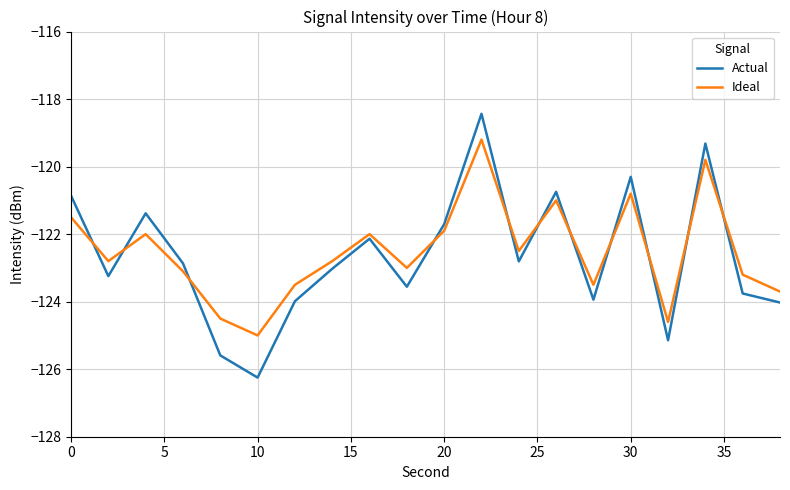

Which series has the widest spread of values?

Actual